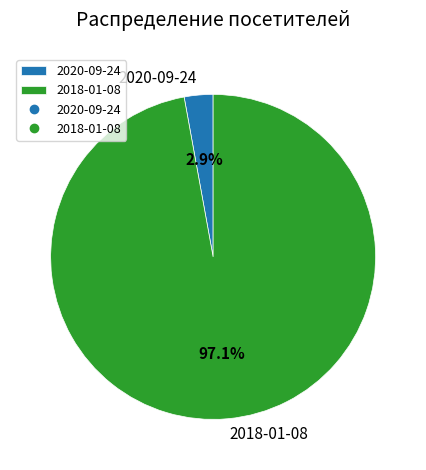

How many segments does this pie chart have?

2